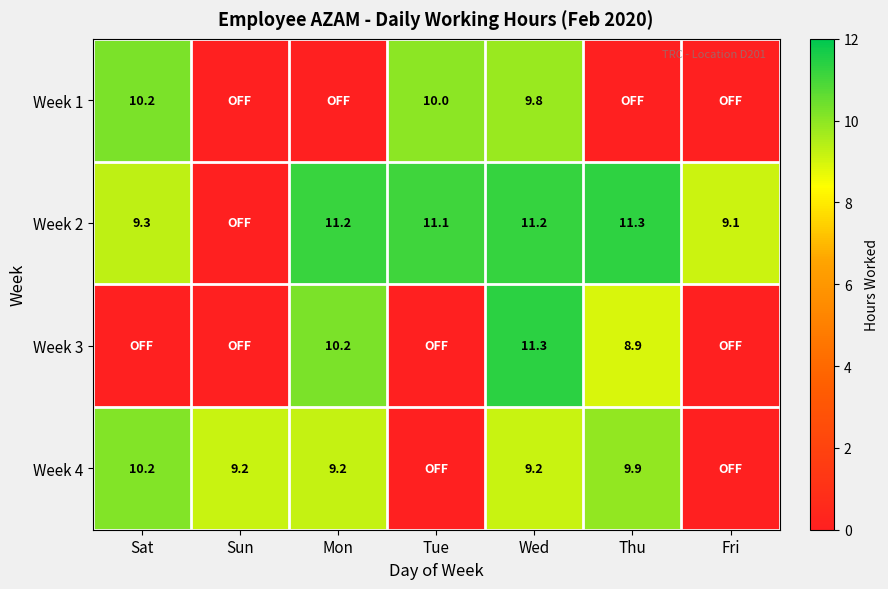

The value of Week 4 at Wed is 4.3. True or false?

False